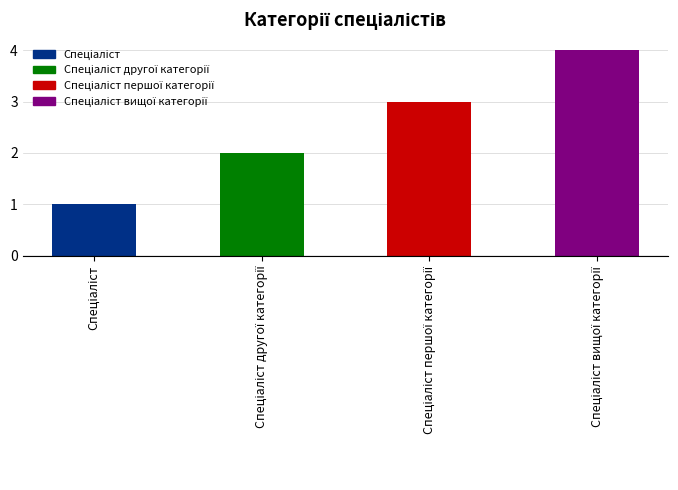

What is the sum of all values?

10